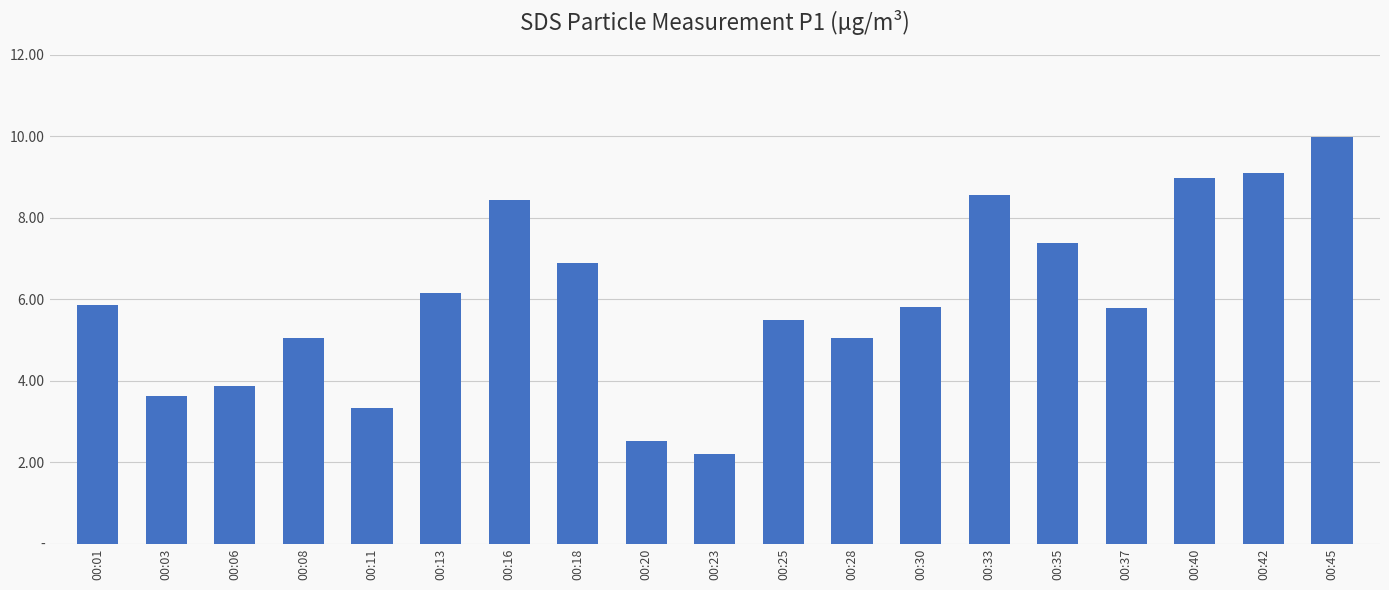

Are the bars horizontal?

No